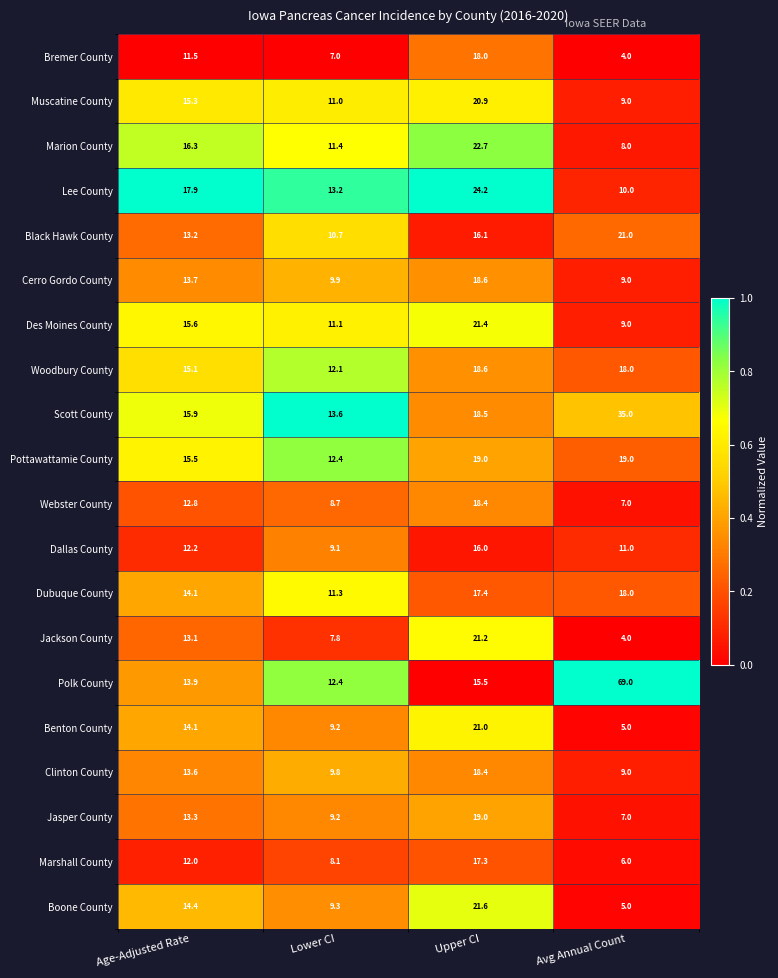

What is the sum of all Polk County values?

110.8